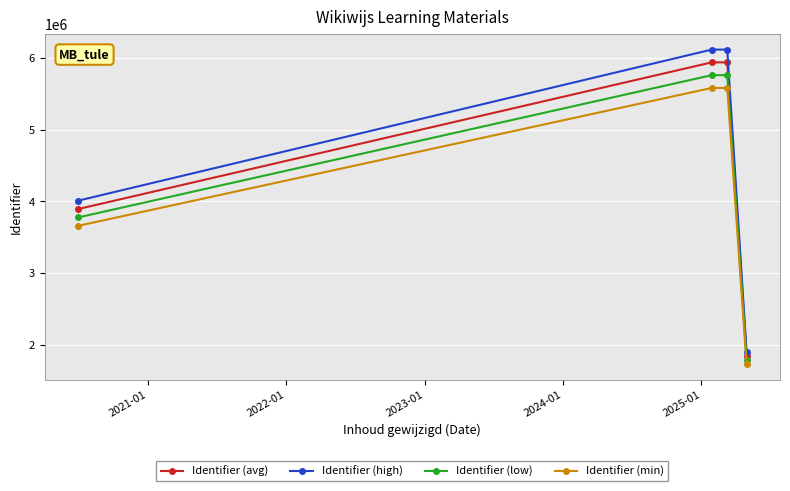

What is the value of the Identifier (min) point at the 2nd from the left?

5579095.5